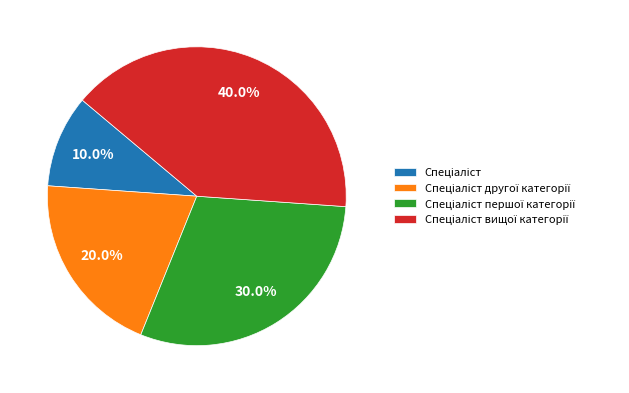

Count the number of slices in the pie.

4